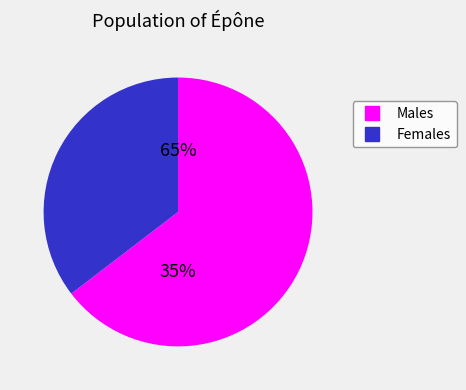

Is it true that pct55 is 15% of the pie?

False